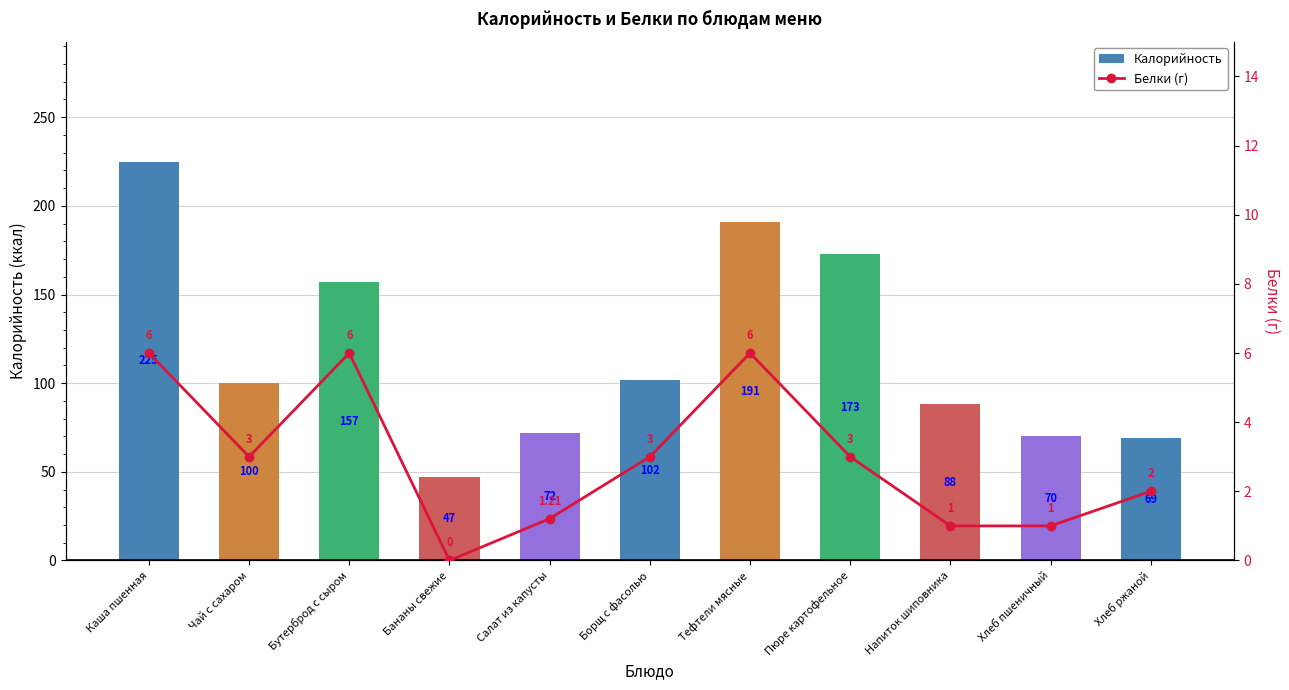

At how many categories does at least one series exceed 41?

11